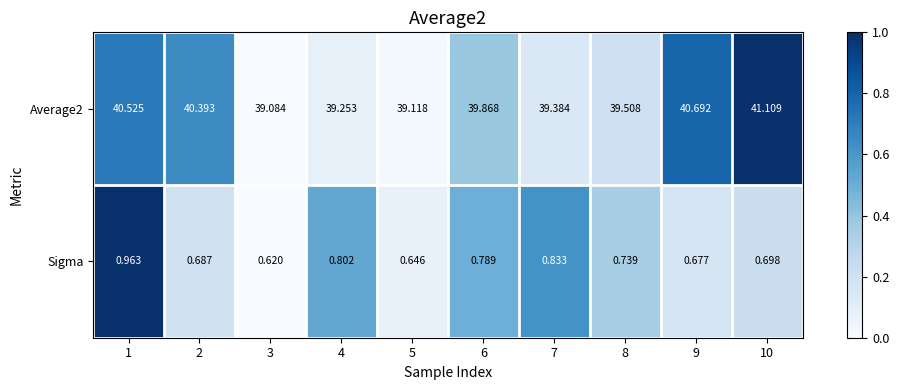

Rank the series by their average value, from lowest to highest.

Sigma, Average2